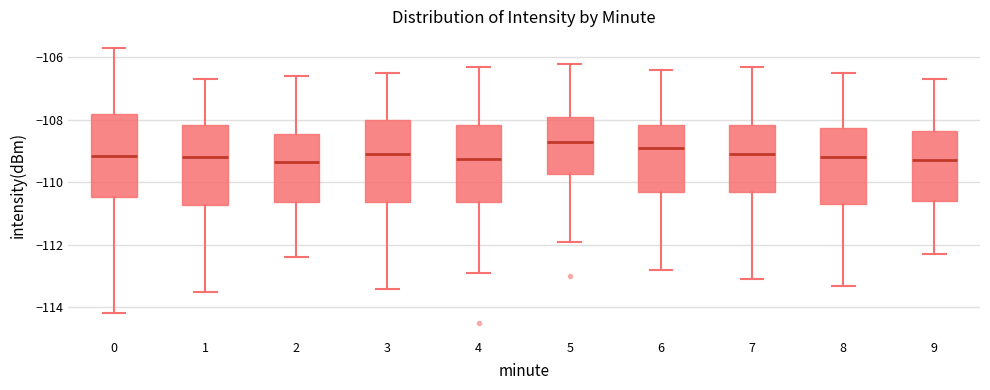

Reading left to right, transcribe this box plot: for each box, give where its median line is, the range the box spans, and where its two whiskers end, as read against the y-axis. The values are not printed on the chart, so give them approximately, as read against the axis.

0: median -109.2, box -110.4 to -107.8, whiskers -114.2 to -105.6
1: median -109.2, box -110.8 to -108.2, whiskers -113.4 to -106.6
2: median -109.4, box -110.6 to -108.4, whiskers -112.4 to -106.6
3: median -109.0, box -110.6 to -108.0, whiskers -113.4 to -106.4
4: median -109.2, box -110.6 to -108.2, whiskers -112.8 to -106.2
5: median -108.6, box -109.8 to -107.8, whiskers -111.8 to -106.2
6: median -108.8, box -110.2 to -108.2, whiskers -112.8 to -106.4
7: median -109.0, box -110.4 to -108.2, whiskers -113.0 to -106.2
8: median -109.2, box -110.6 to -108.2, whiskers -113.2 to -106.4
9: median -109.2, box -110.6 to -108.4, whiskers -112.2 to -106.6